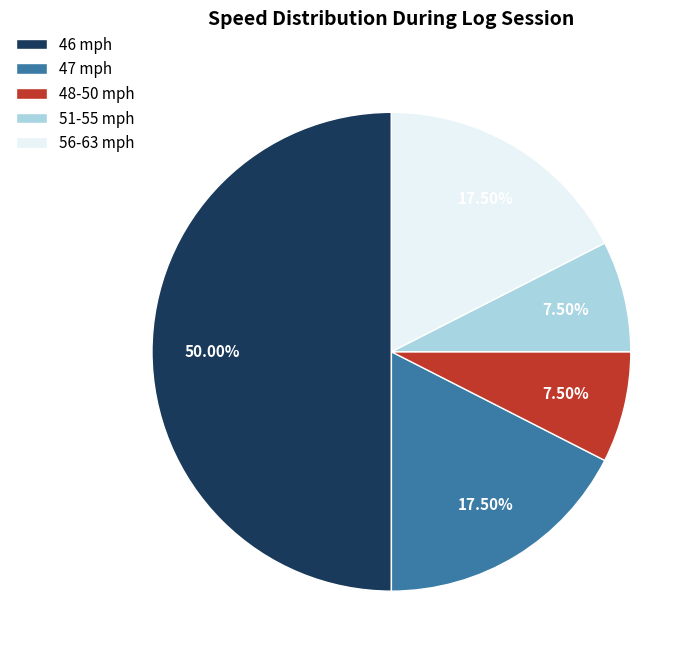

Does 47 mph represent more than half of the total?

No